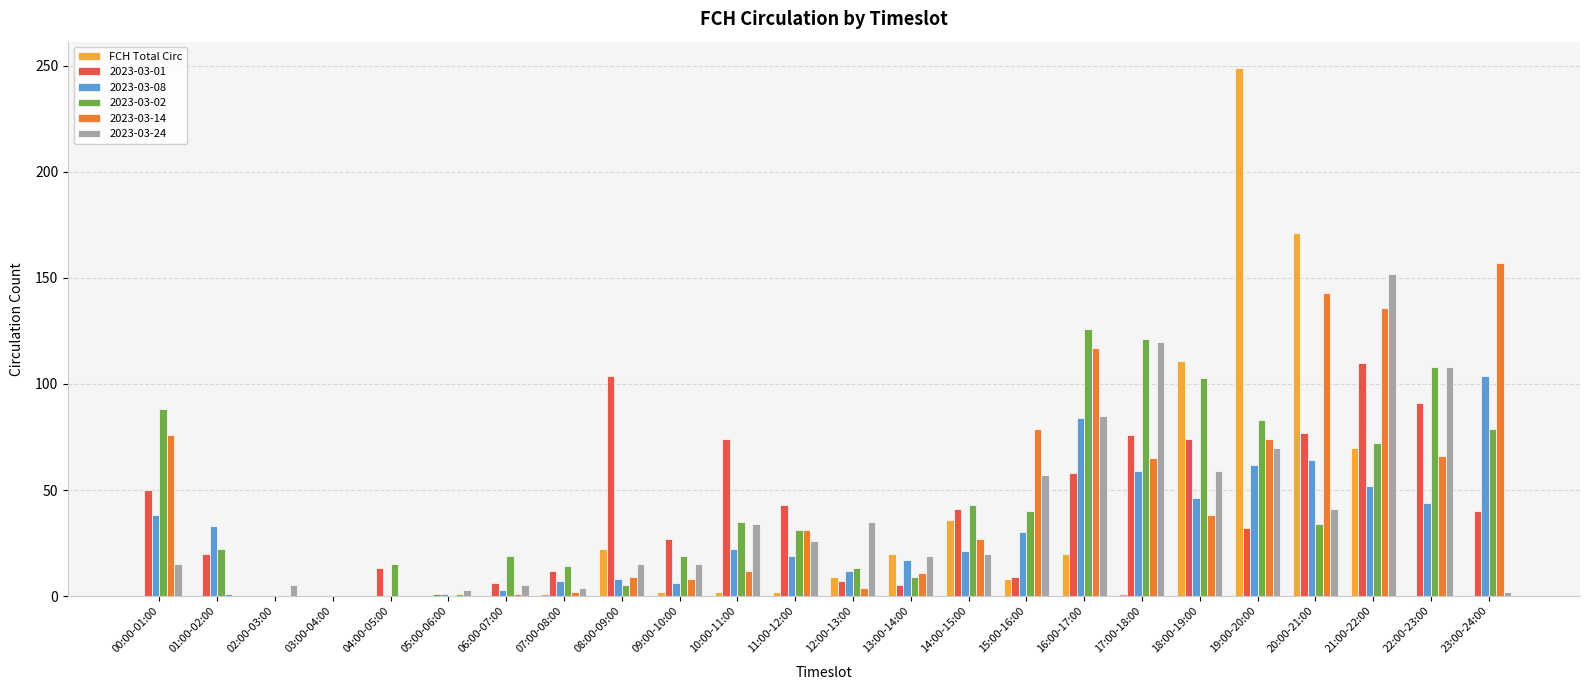

Which label corresponds to the largest value in the chart?

19:00-20:00